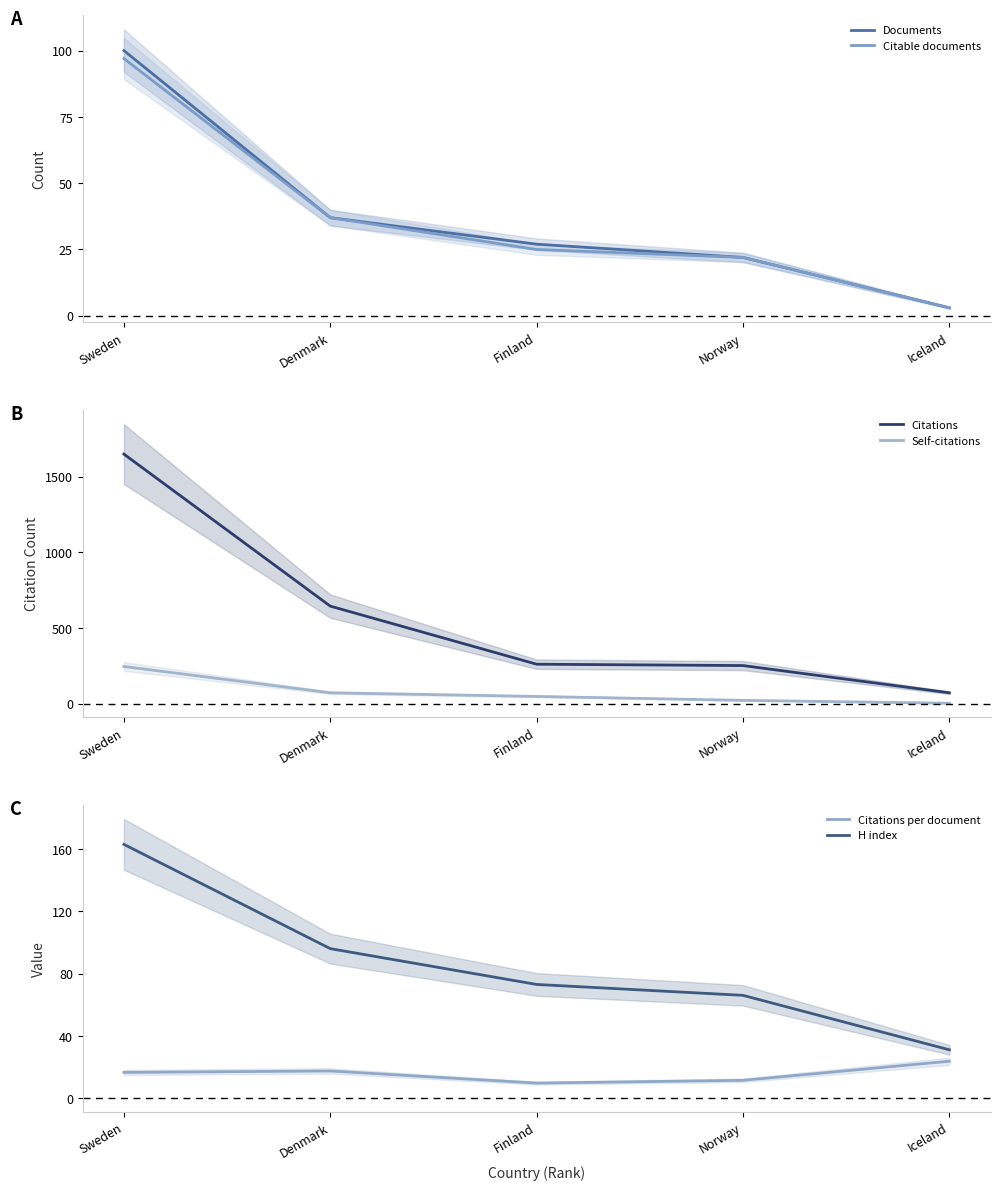

At which label is Citations closest to 860?

Denmark